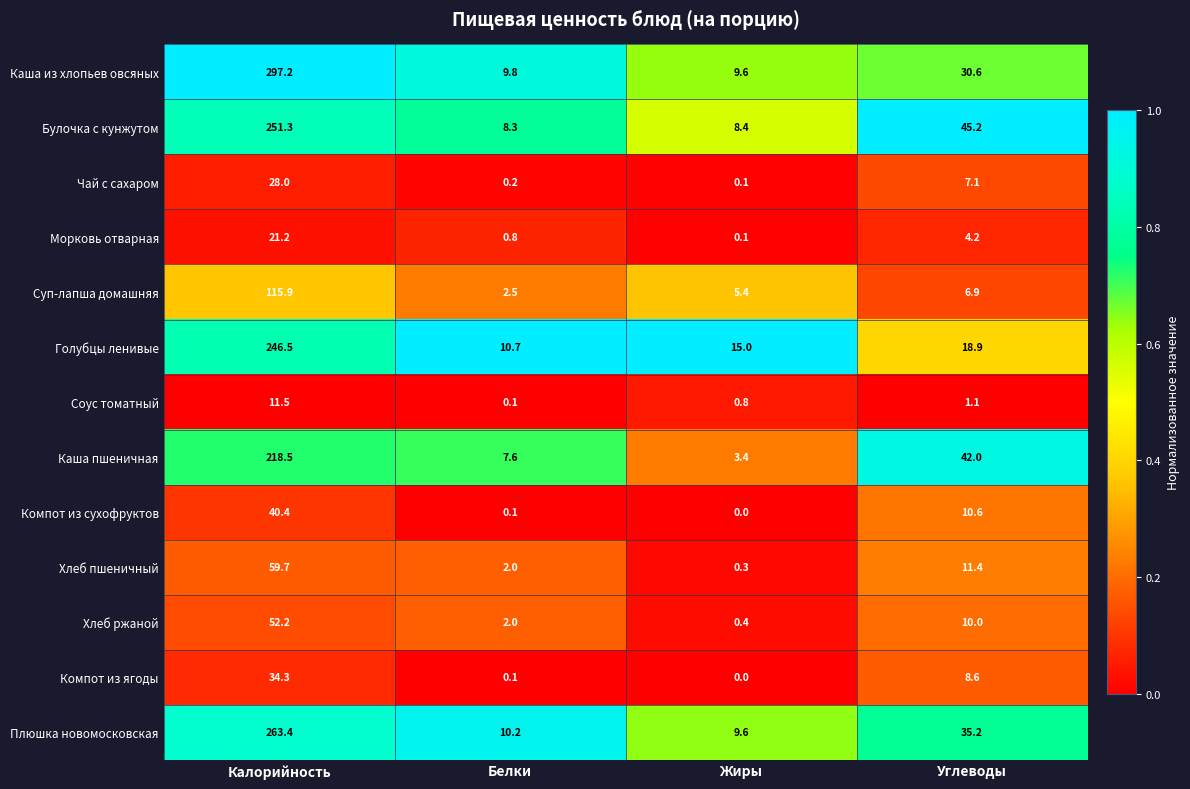

Between Калорийность and Углеводы, which series saw the biggest shift?

Каша из хлопьев овсяных